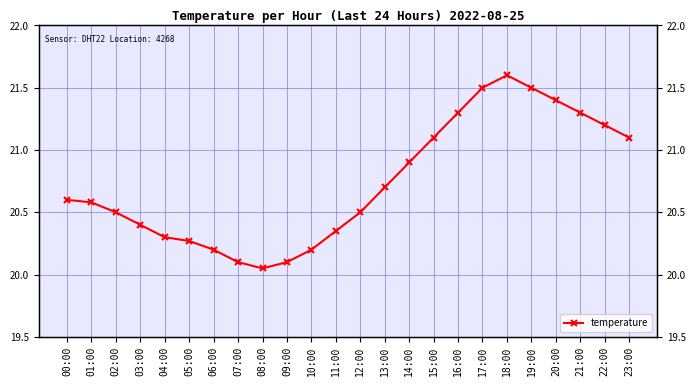

Which has a higher value, 07:00 or 22:00?

22:00